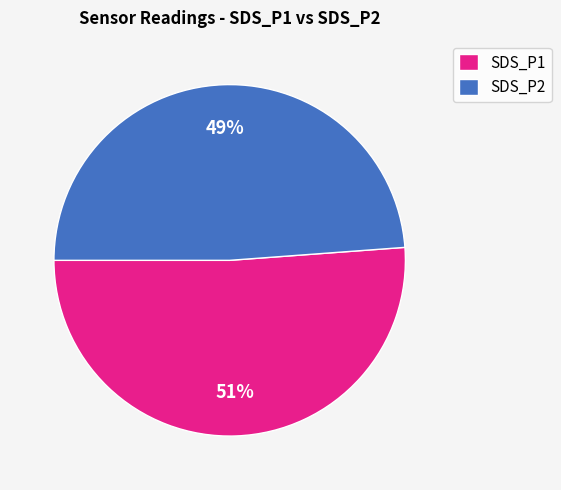

Combined, do SDS_P1 and SDS_P2 account for over 50%?

Yes